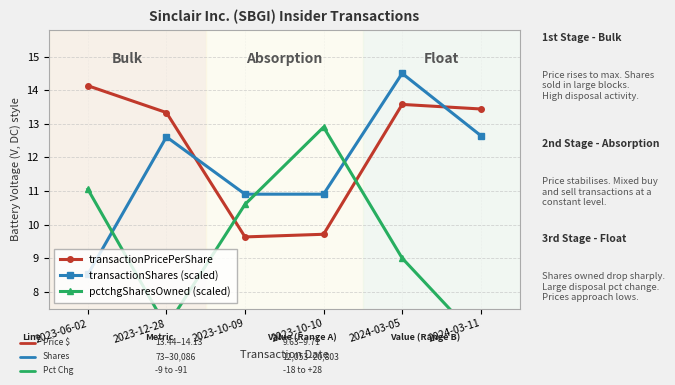

What is the label of the 1st point from the left?

2023-06-02